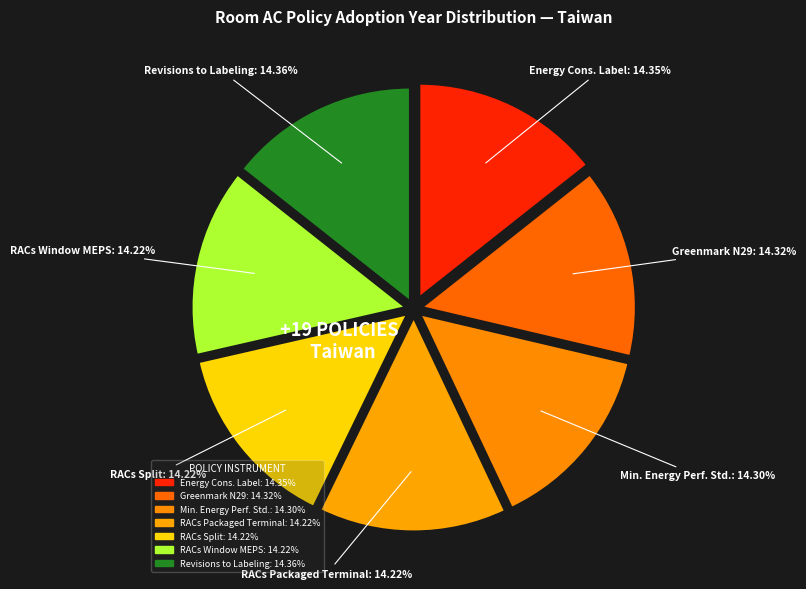

How many slices are in this pie chart?

7